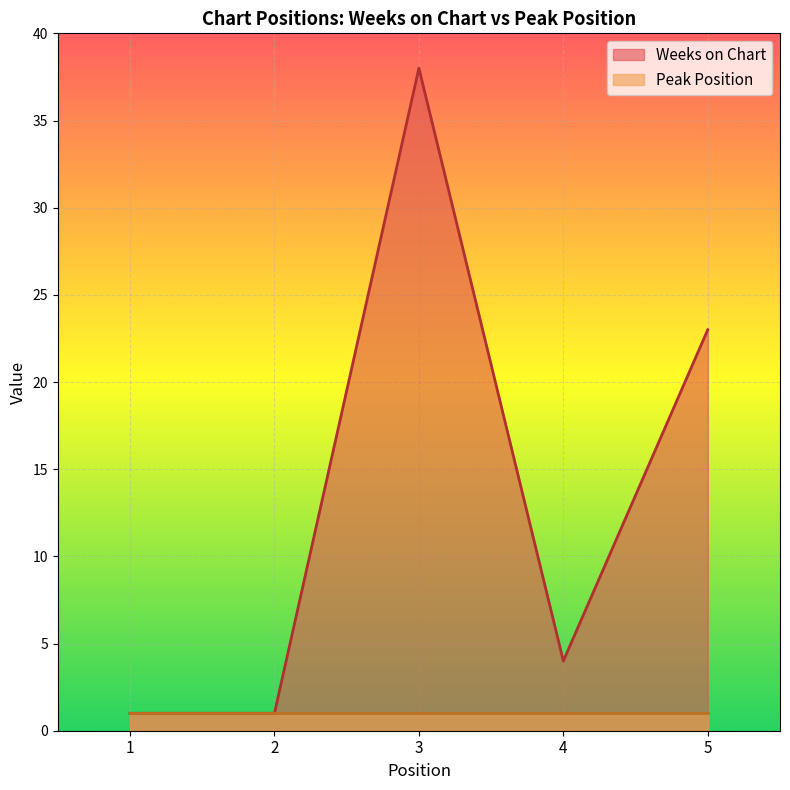

Rank the categories by value from lowest to highest.

1, 2, 4, 5, 3